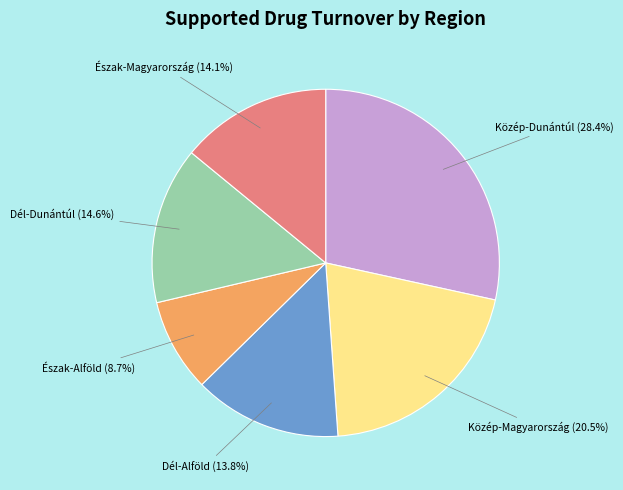

Which has a higher value, Dél-Dunántúl or Közép-Magyarország?

Közép-Magyarország